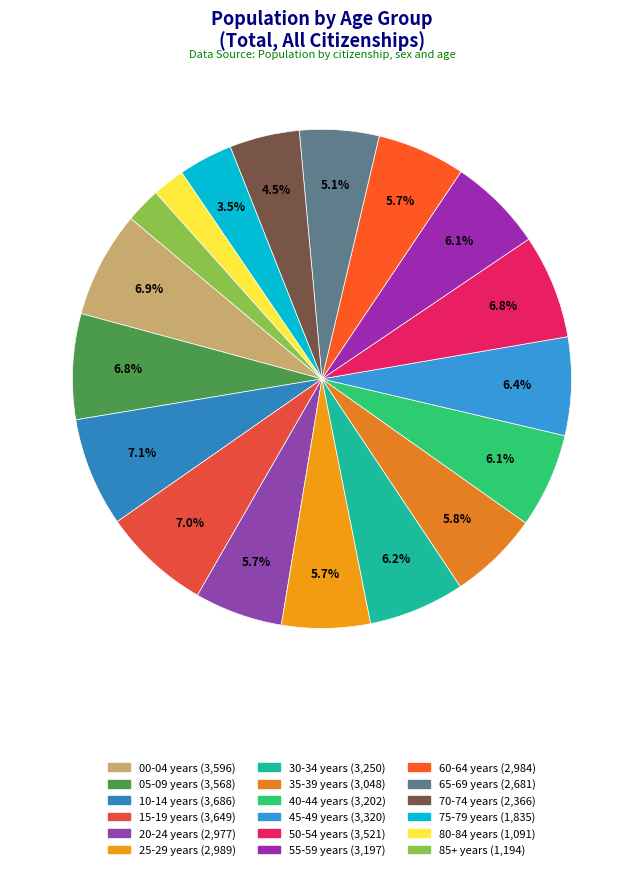

Which slice is the smallest?

80-84 years